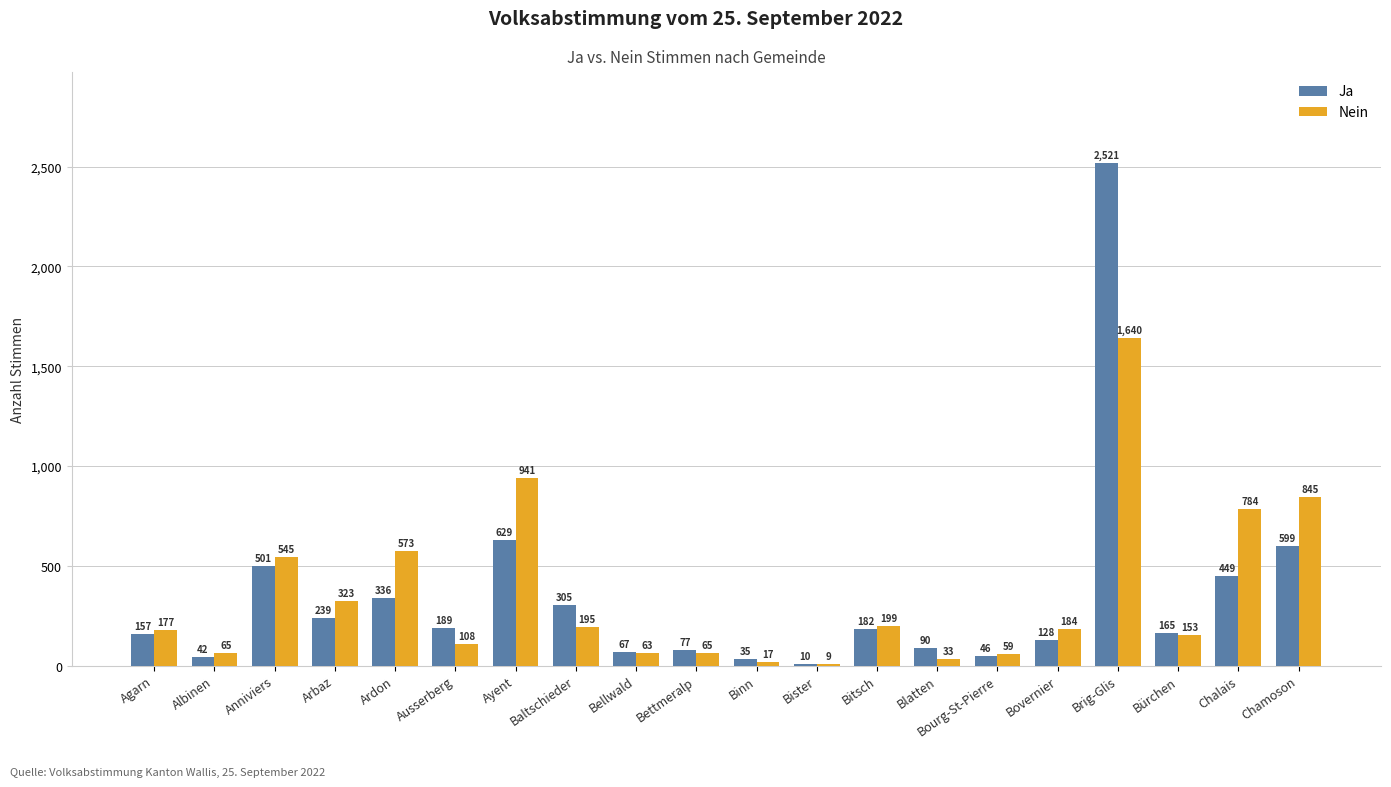

Is the value of Ja at Bellwald greater than the value of Nein at Bellwald?

Yes